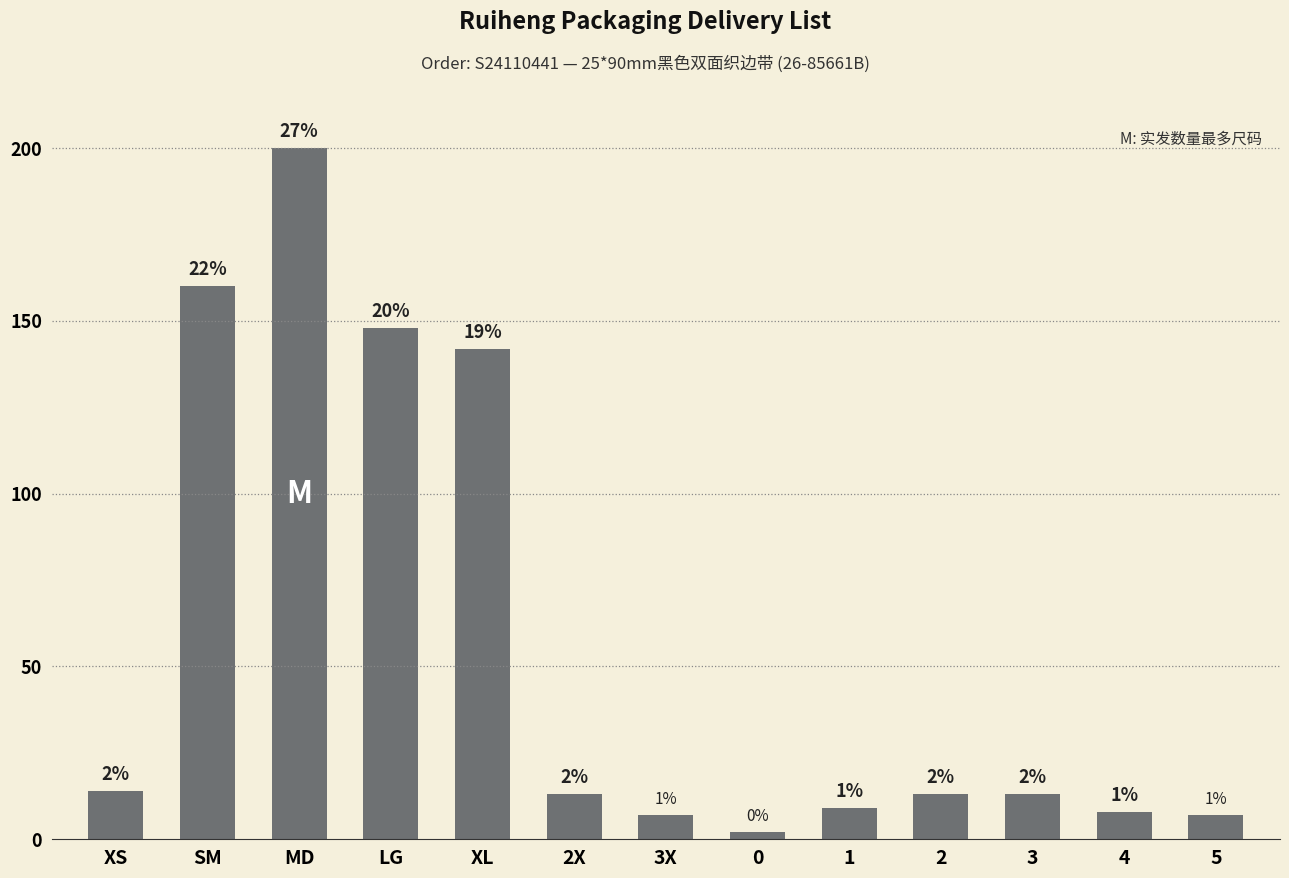

Rank the categories by value from highest to lowest.

MD, SM, LG, XL, XS, 2X, 2, 3, 1, 4, 3X, 5, 0